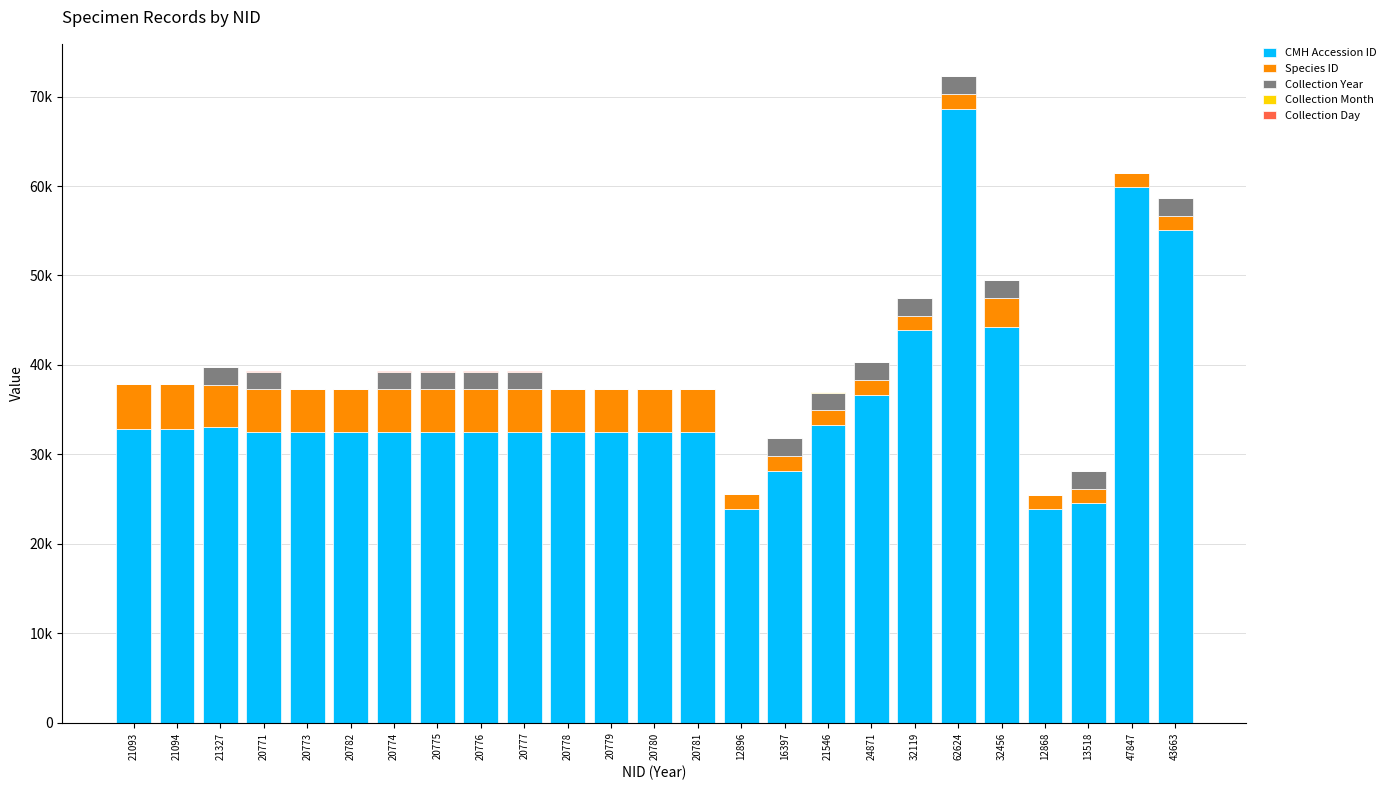

Is it true that Collection Month equals 7 at 20771?

True